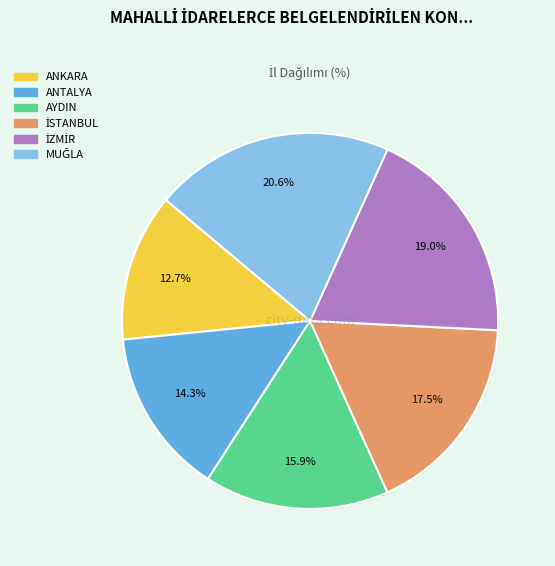

How many slices are in this pie chart?

6